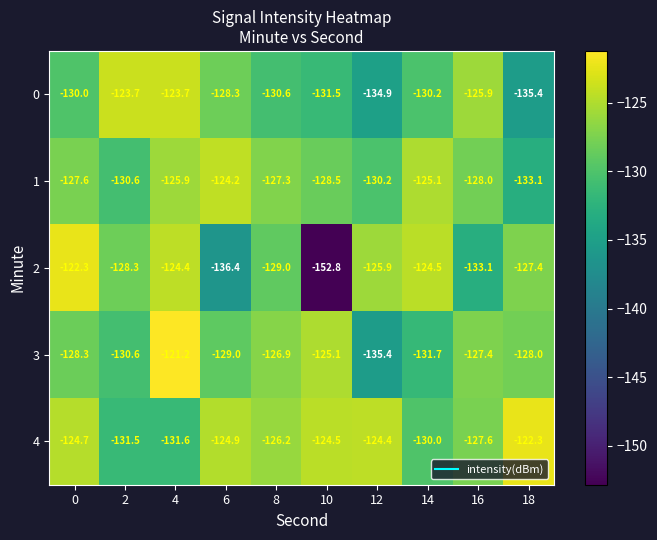

Rank the categories by 4 value from lowest to highest.

4, 2, 14, 16, 8, 6, 0, 10, 12, 18